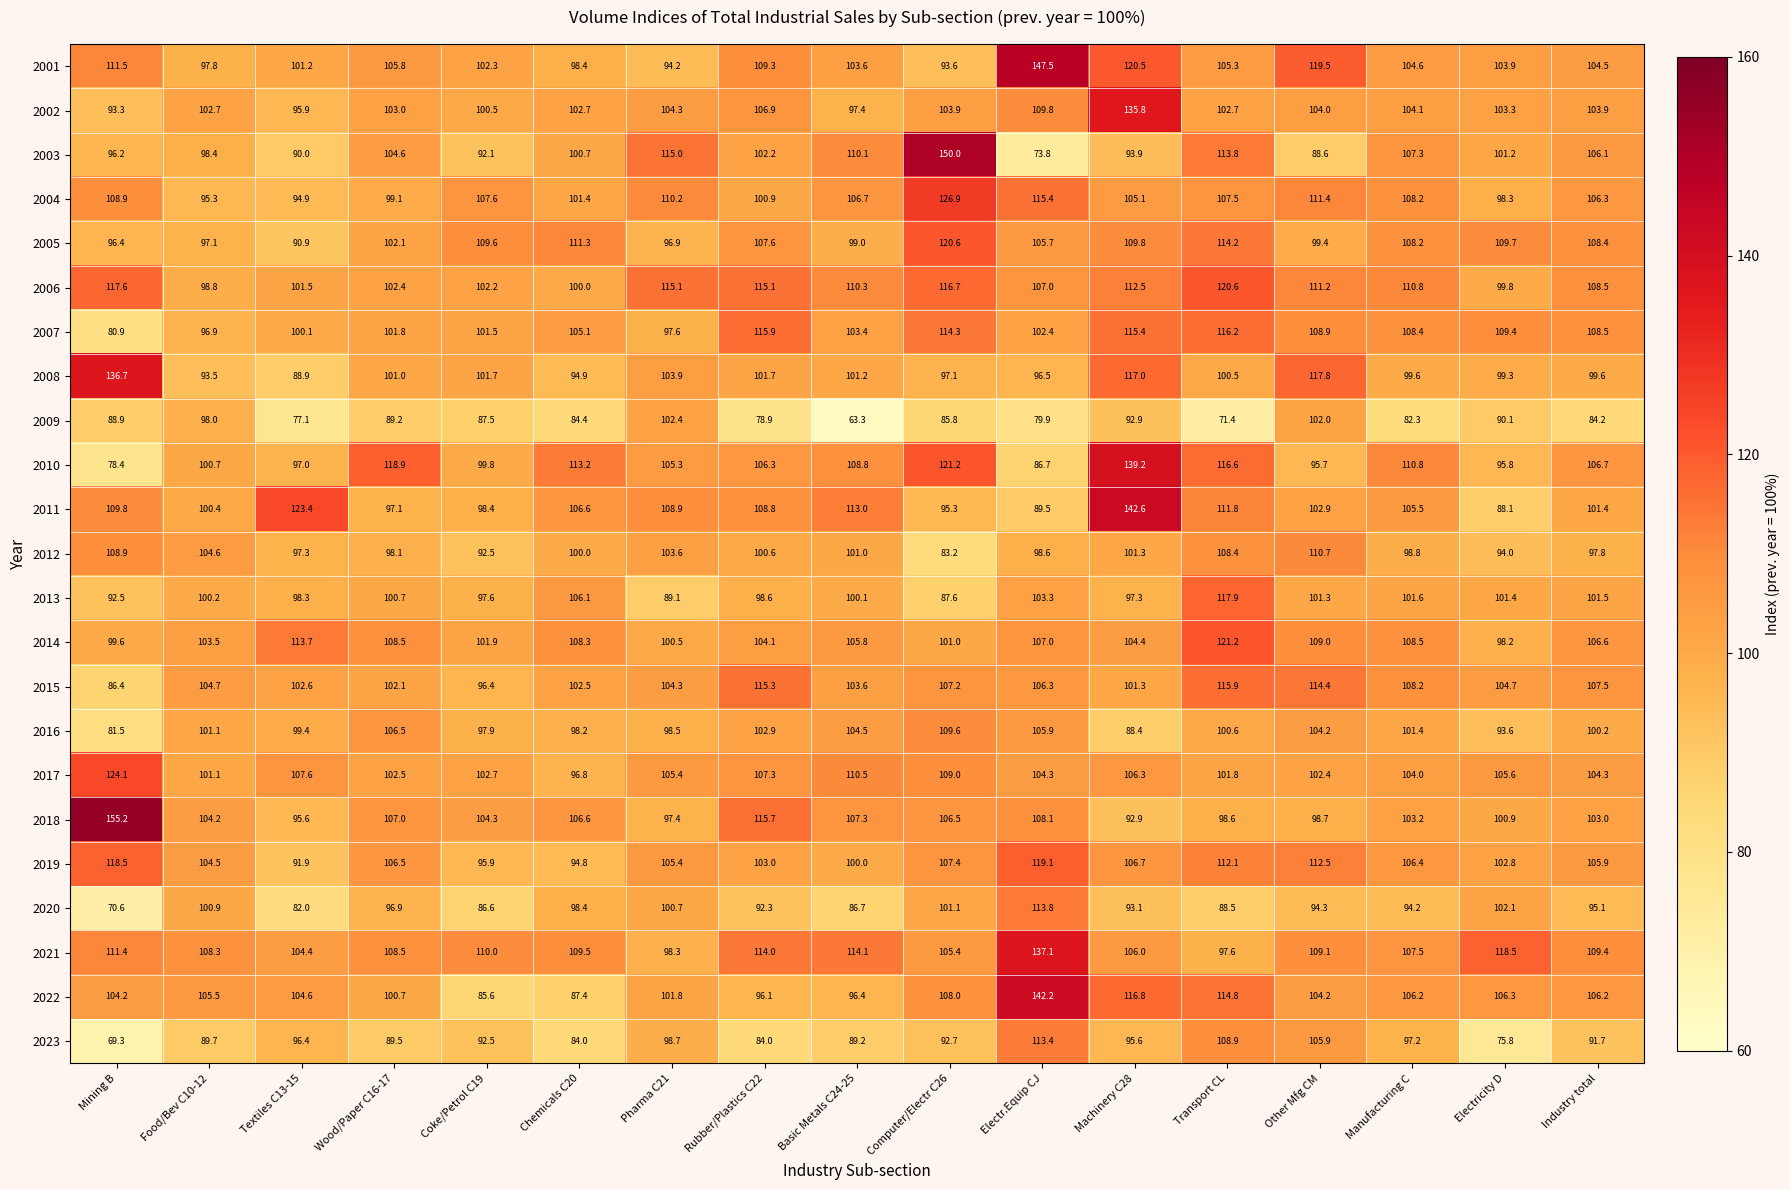

What is the difference between the maximum and minimum values in the 2015 series?

29.5